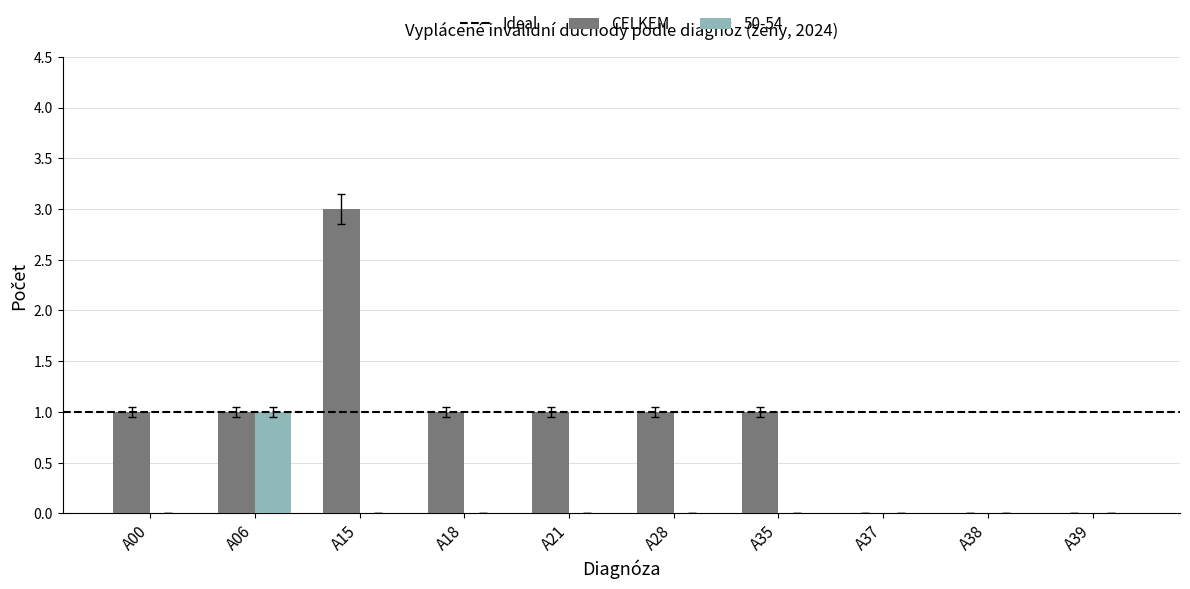

Reading left to right, what are all the values shown in this chart?

CELKEM: A00=1	A06=1	A15=3	A18=1	A21=1	A28=1	A35=1	A37=0	A38=0	A39=0
50-54: A00=0	A06=1	A15=0	A18=0	A21=0	A28=0	A35=0	A37=0	A38=0	A39=0